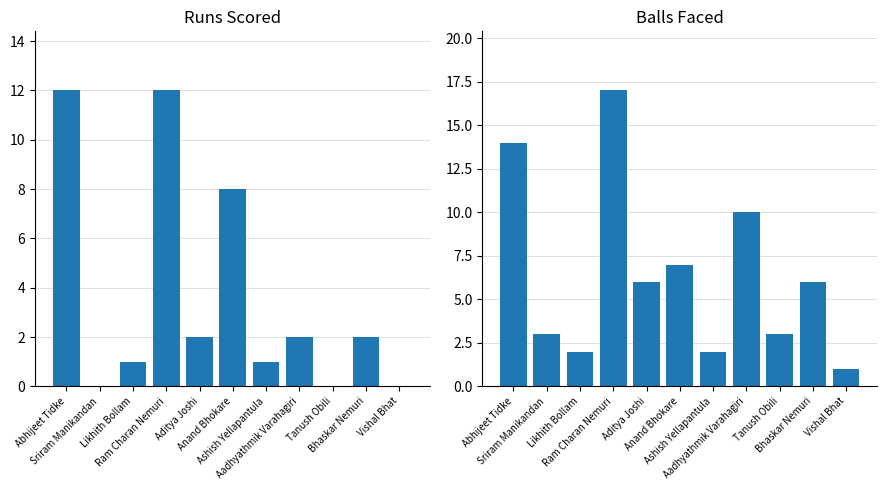

True or false: Balls has a value of 12 at Anand Bhokare.

False